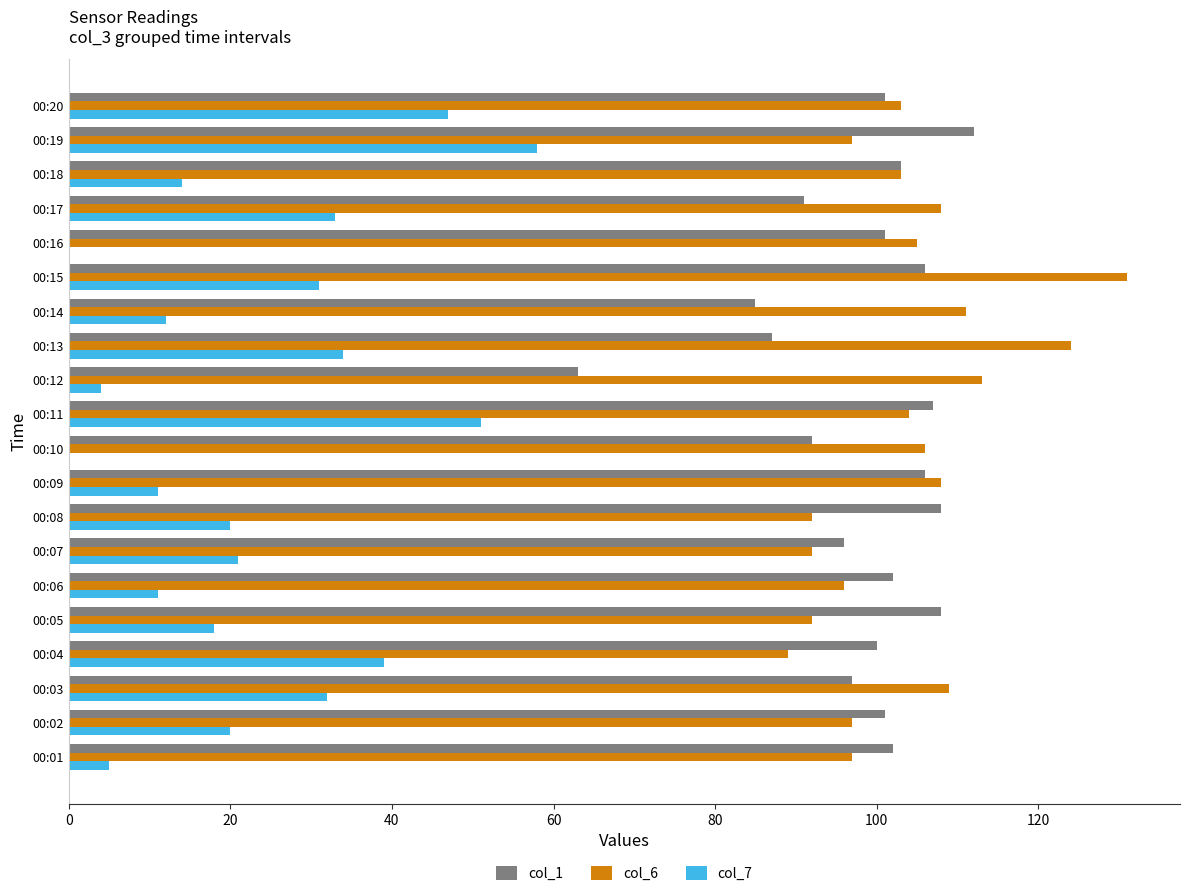

Between 00:10 and 00:20, which series saw the biggest shift?

col_7